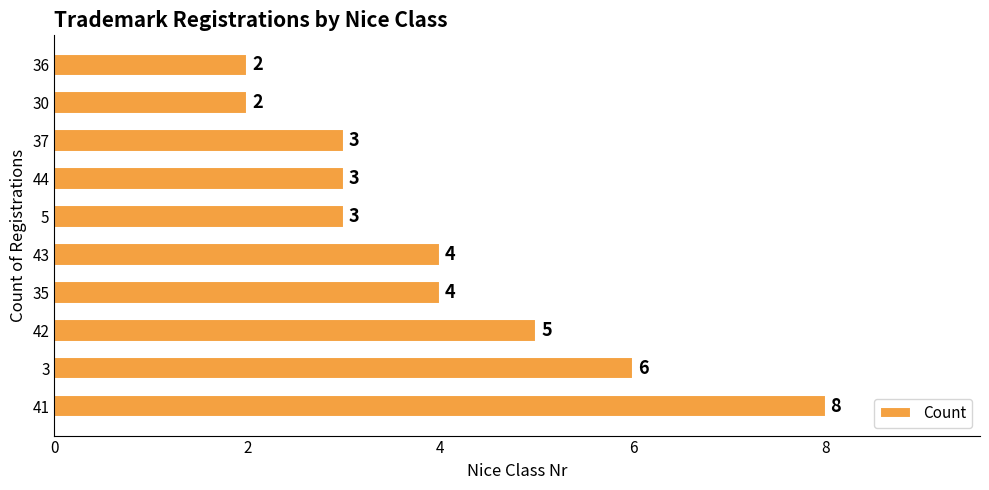

Which has a higher value, 41 or 43?

41